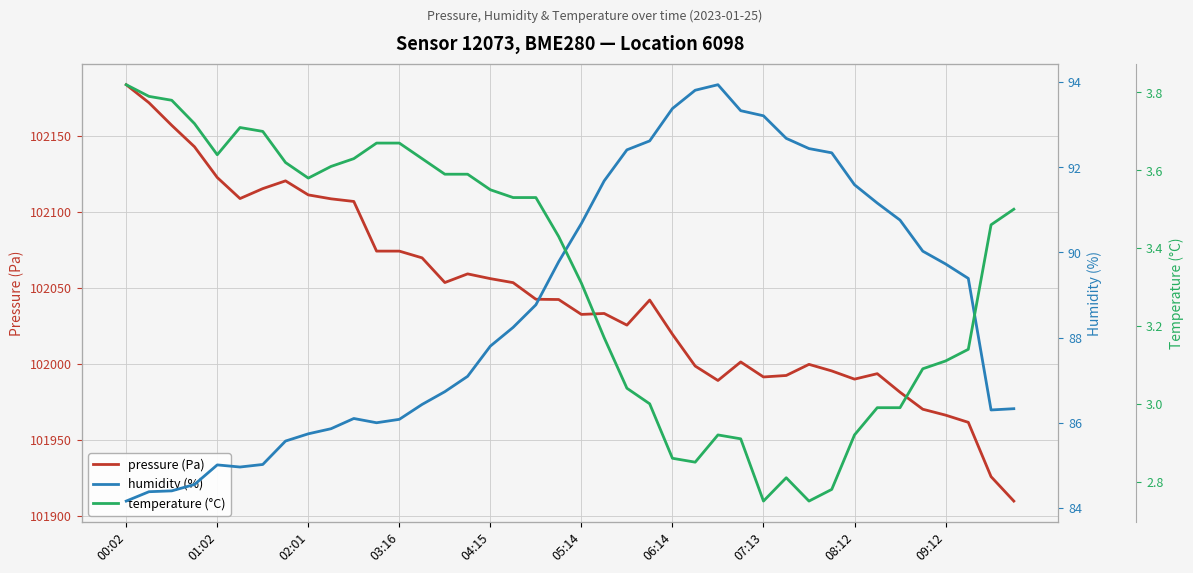

Count the number of categories in the chart.

40